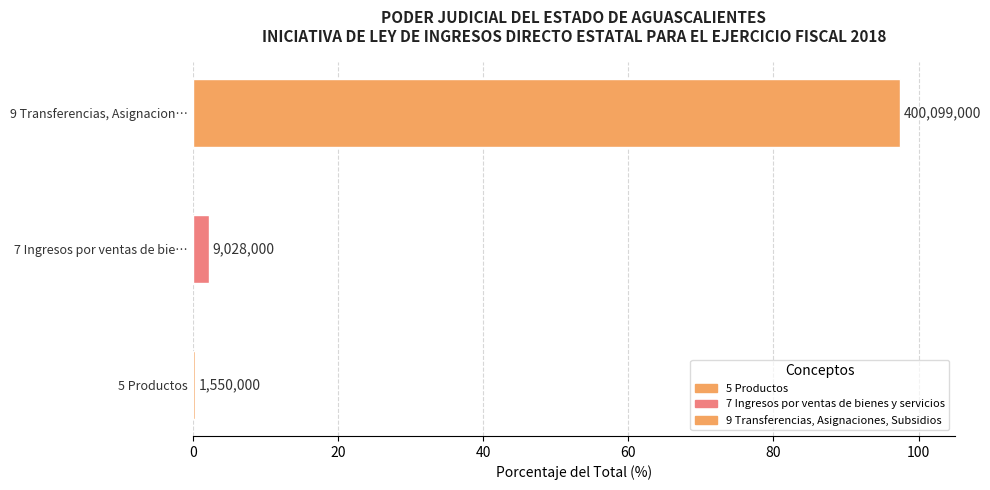

Reading right to left, list all the values displayed in this chart.

9 Transferencias, Asignaciones, Subsidios=400099000	7 Ingresos por ventas de bienes y servicios=9028000	5 Productos=1550000